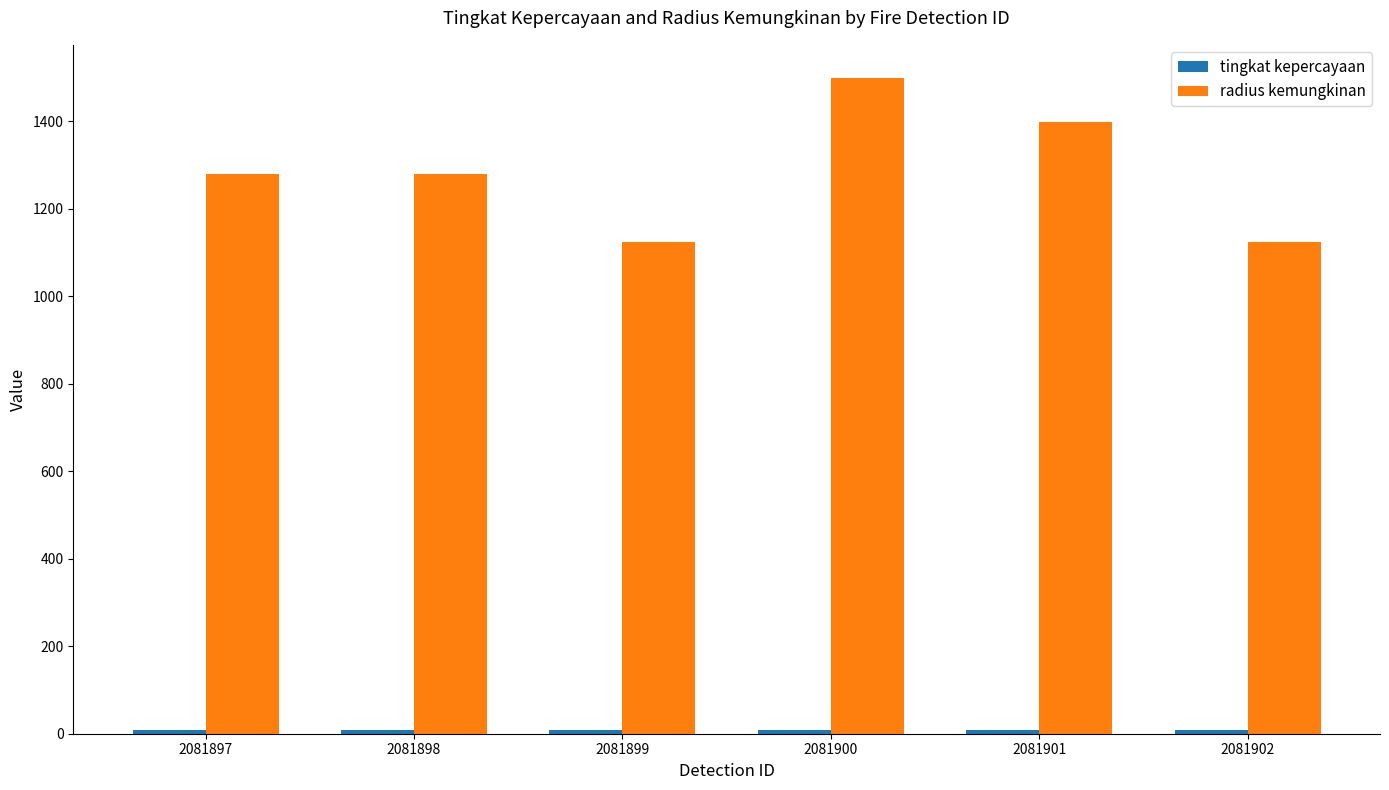

At which label does radius kemungkinan reach its peak?

2081900